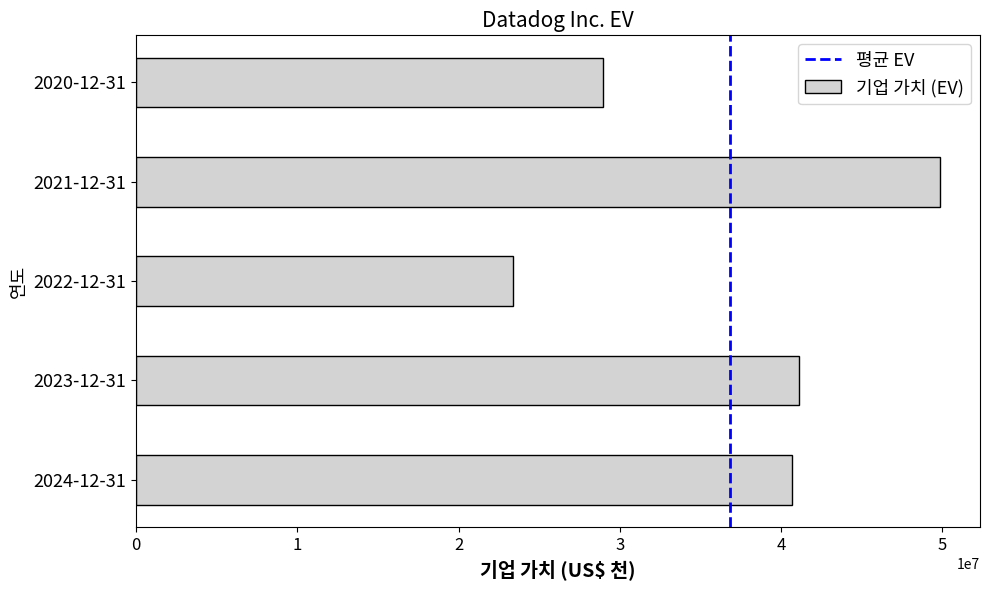

Is it true that the value at 2023-12-31 is 41140353?

True